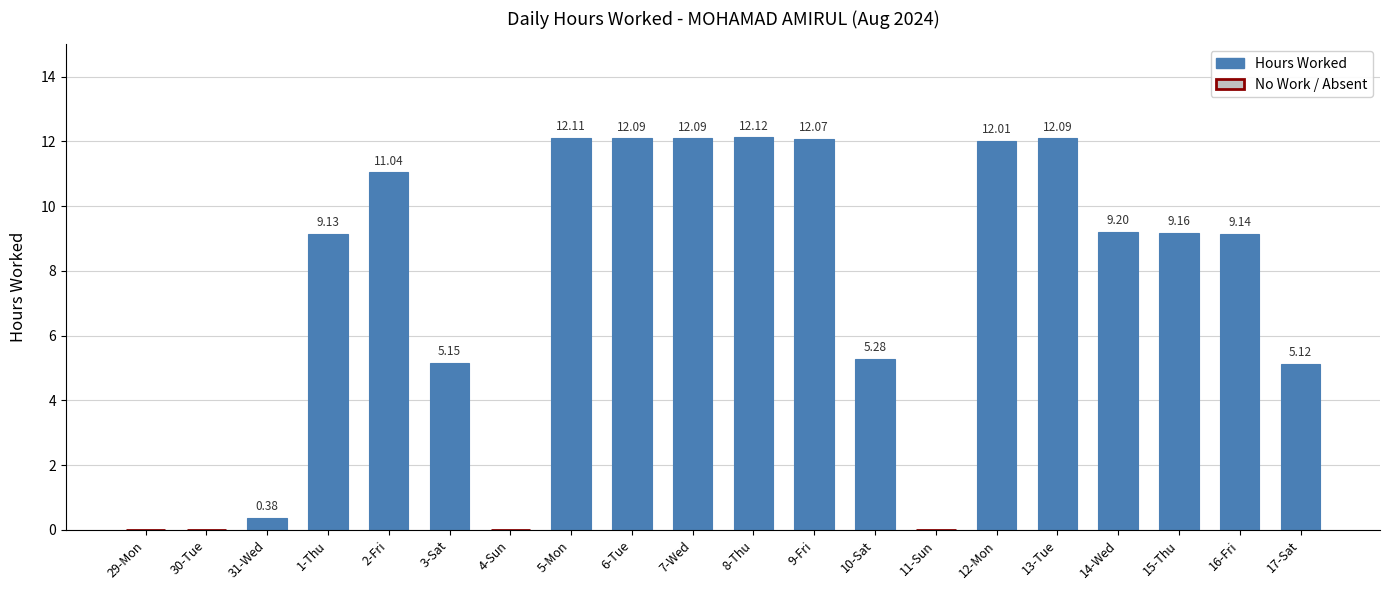

What is the sum of all values?

148.2